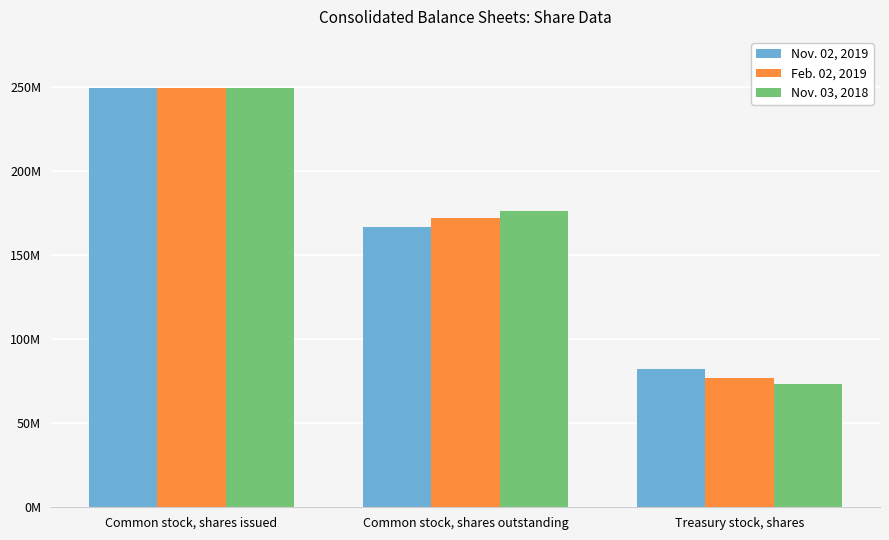

What is the value of the Nov. 02, 2019 bar at the 3rd from the left?

82592000